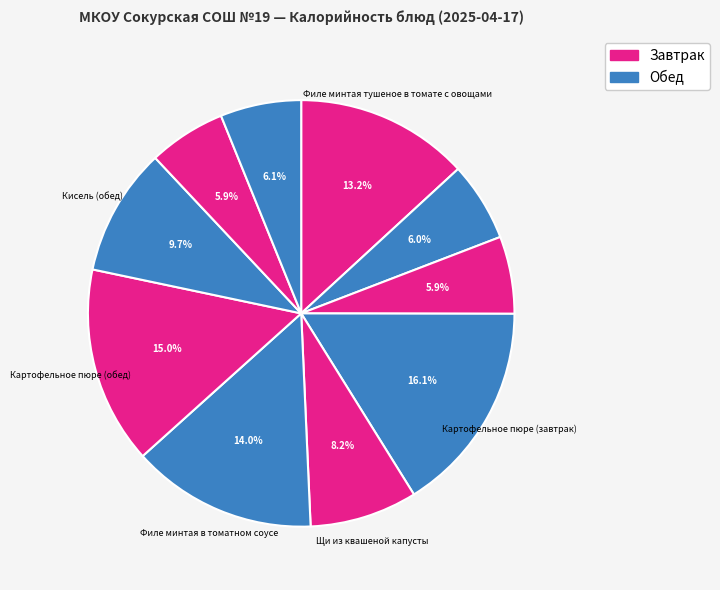

Rank the categories by value from lowest to highest.

Хлеб пшеничный (завтрак), Хлеб пшеничный (обед), Кисель плодово-ягодный, Хлеб ржано-пшеничный, Щи из квашеной капусты, Кисель (обед), Филе минтая тушеное в томате с овощами, Филе минтая в томатном соусе, Картофельное пюре (обед), Картофельное пюре (завтрак)